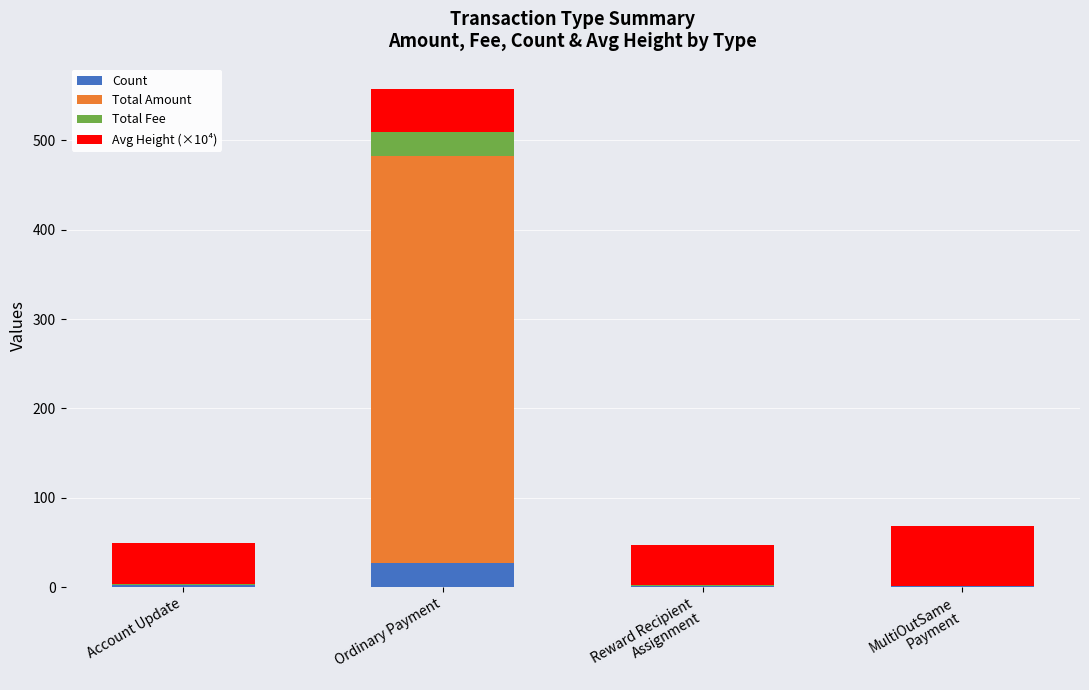

Which category has the highest value in the Count series?

Ordinary Payment